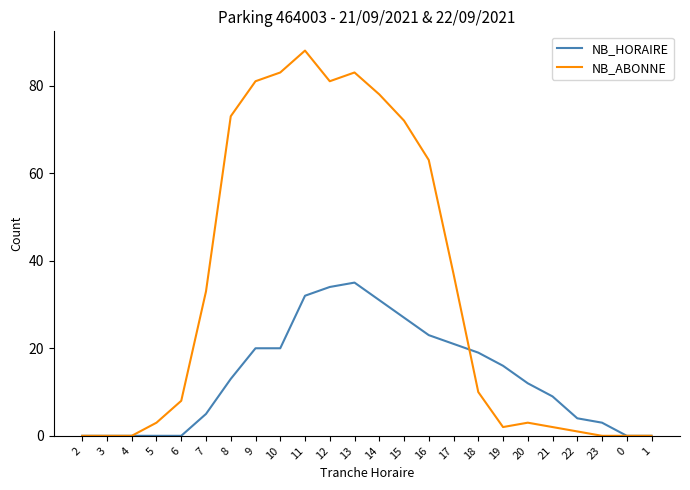

Which series has the widest spread of values?

NB_ABONNE